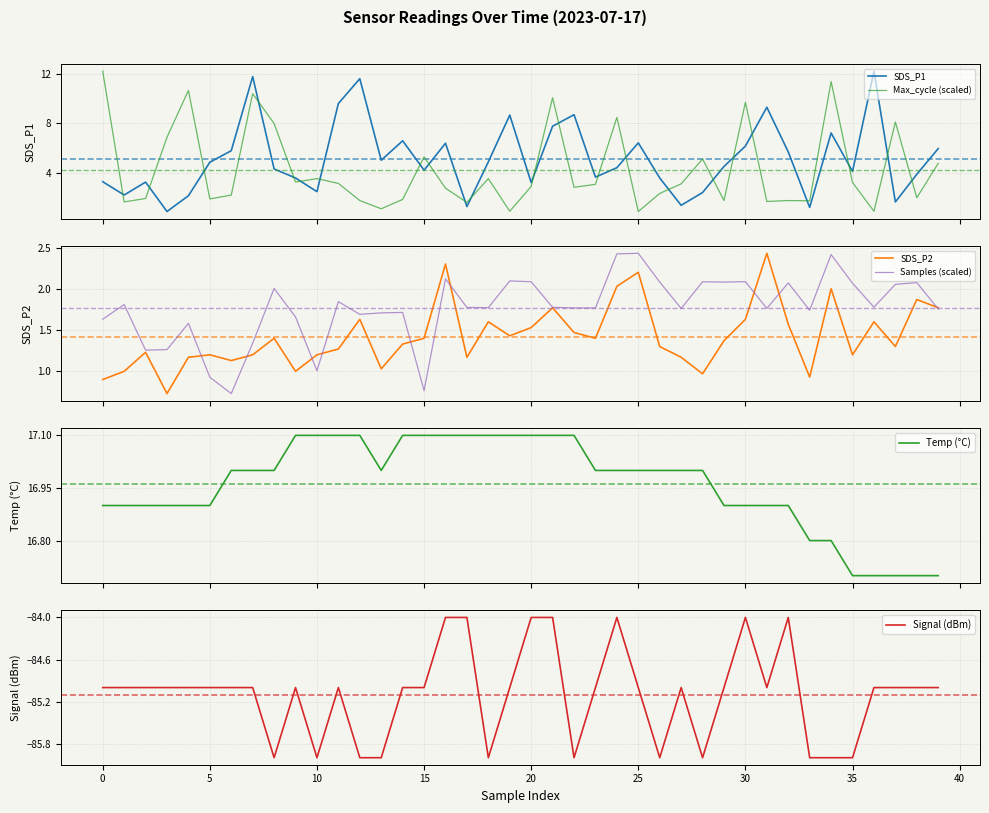

What are all the series names shown in the legend?

SDS_P1, Max_cycle (scaled), SDS_P2, Samples (scaled), Temp (°C), Signal (dBm)